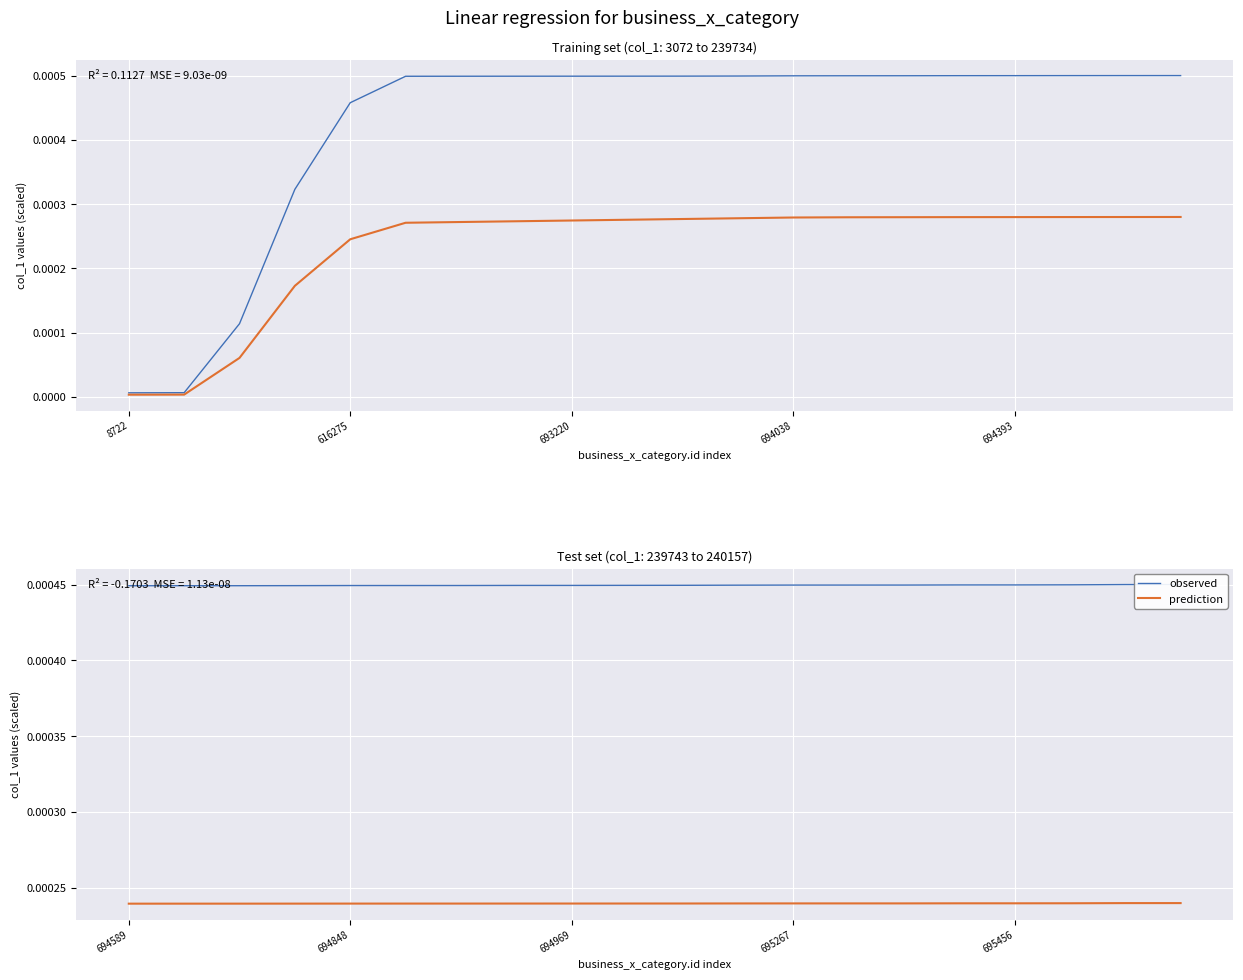

How many lines are shown in the chart?

2